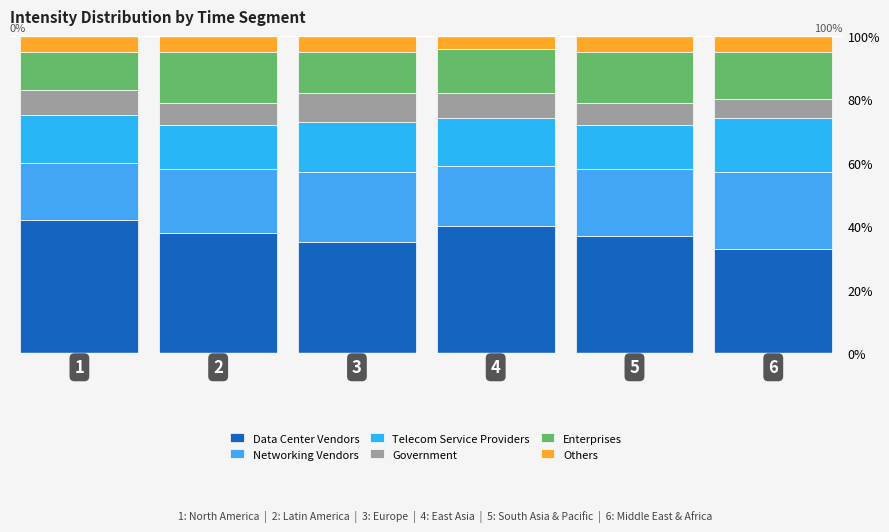

Does the chart contain stacked bars?

Yes